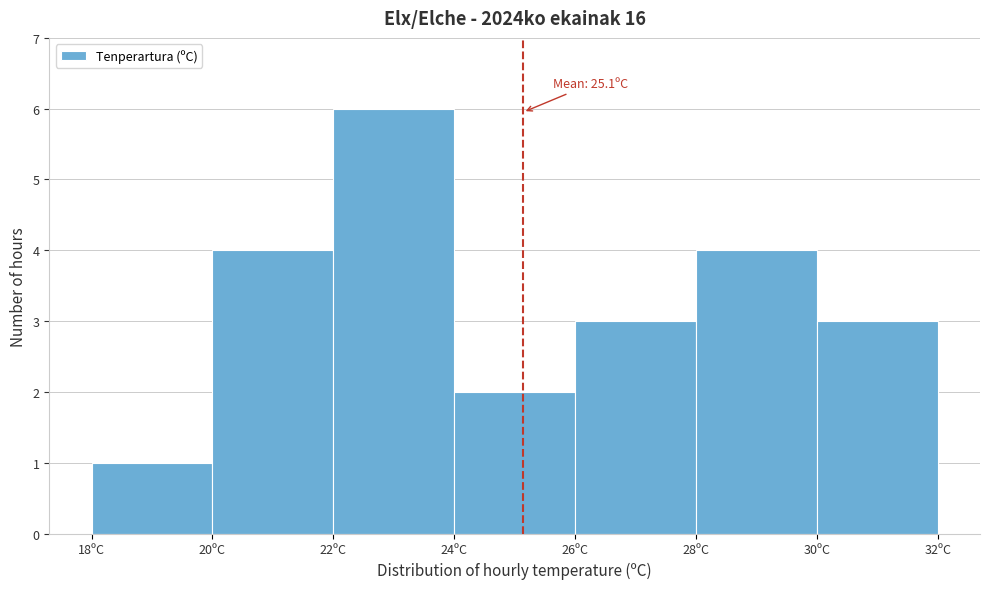

Over which range of the x-axis is the bar tallest?

22 to 24